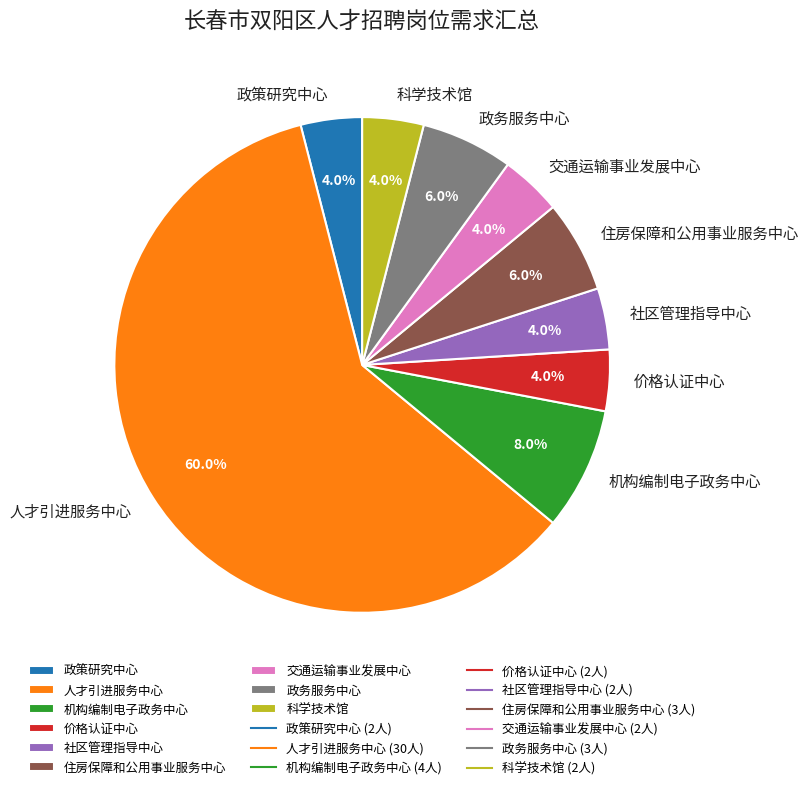

Does 人才引进服务中心 account for over 50% of the chart?

Yes